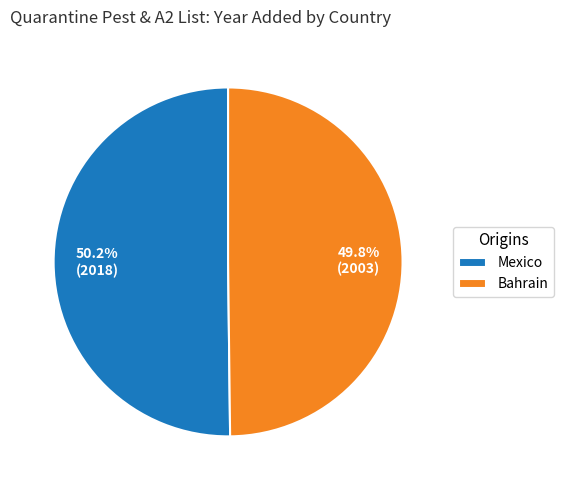

The Mexico slice represents 50% of the pie. True or false?

True